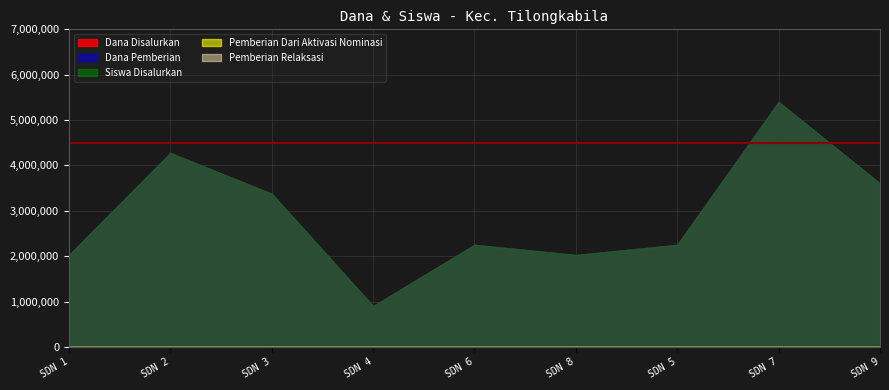

Which series has the largest total across all categories?

Dana Disalurkan